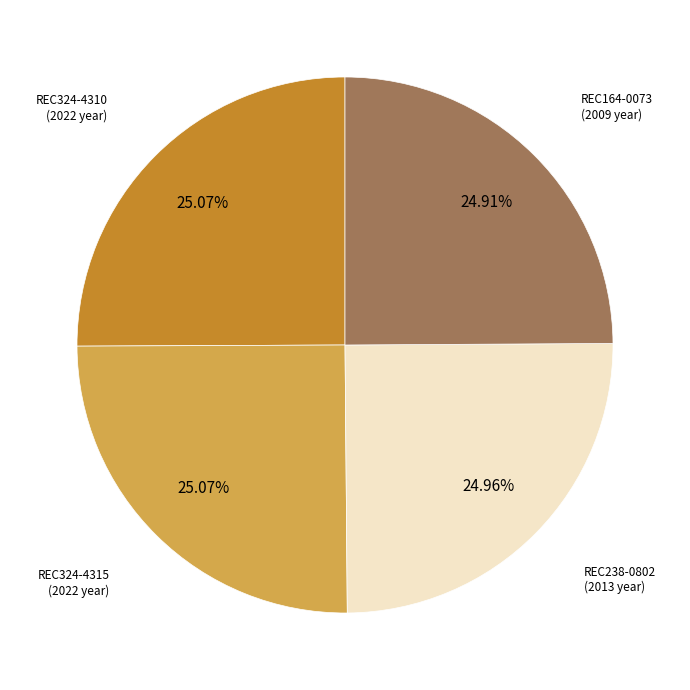

Is there any slice that represents more than half of the pie?

No